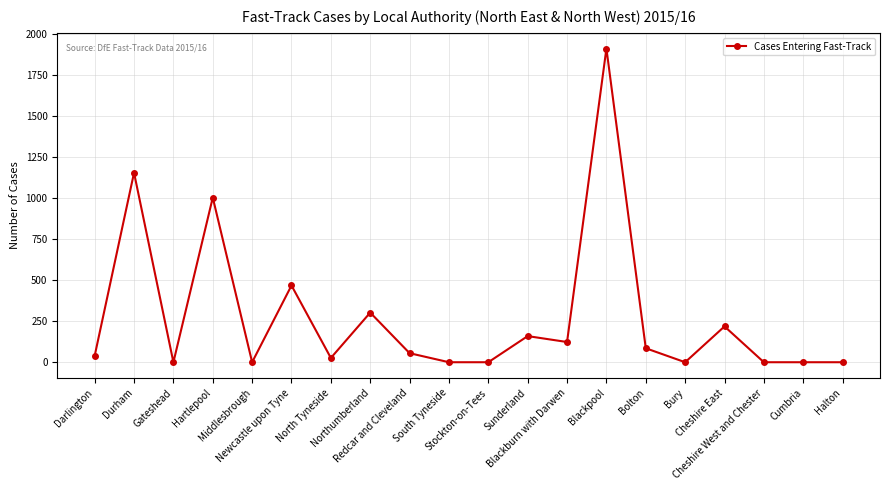

How many categories are shown in the chart?

20